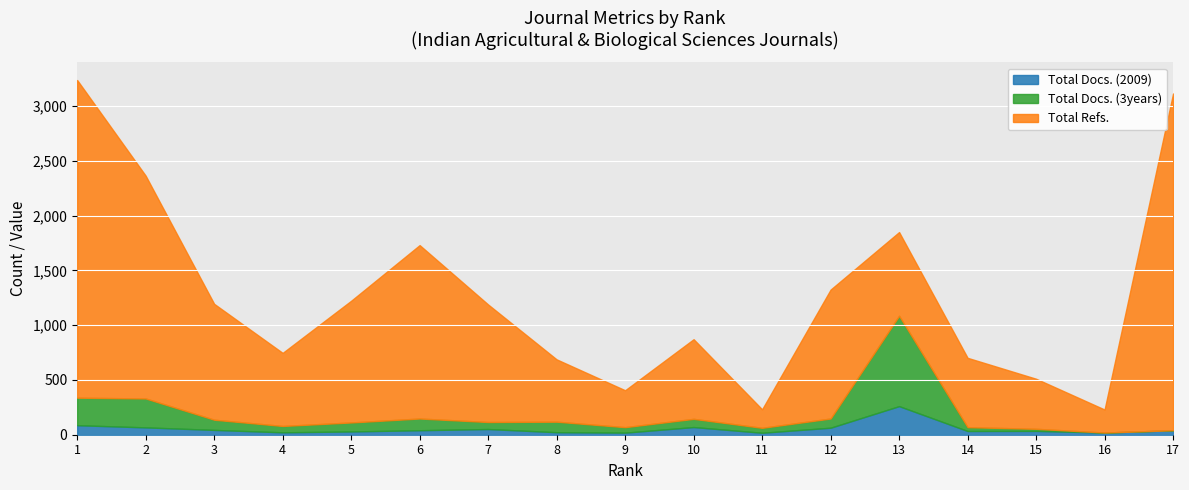

At which category does the chart reach its minimum across all series?

16